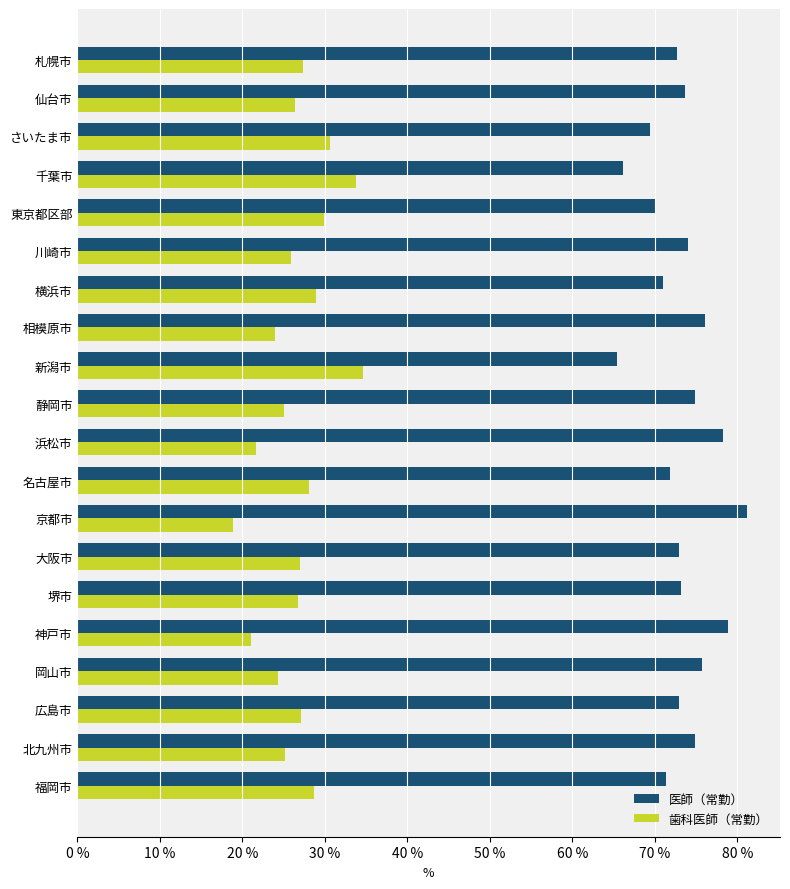

Is the value of 医師（常勤） at 相模原市 greater than the value of 歯科医師（常勤） at さいたま市?

Yes